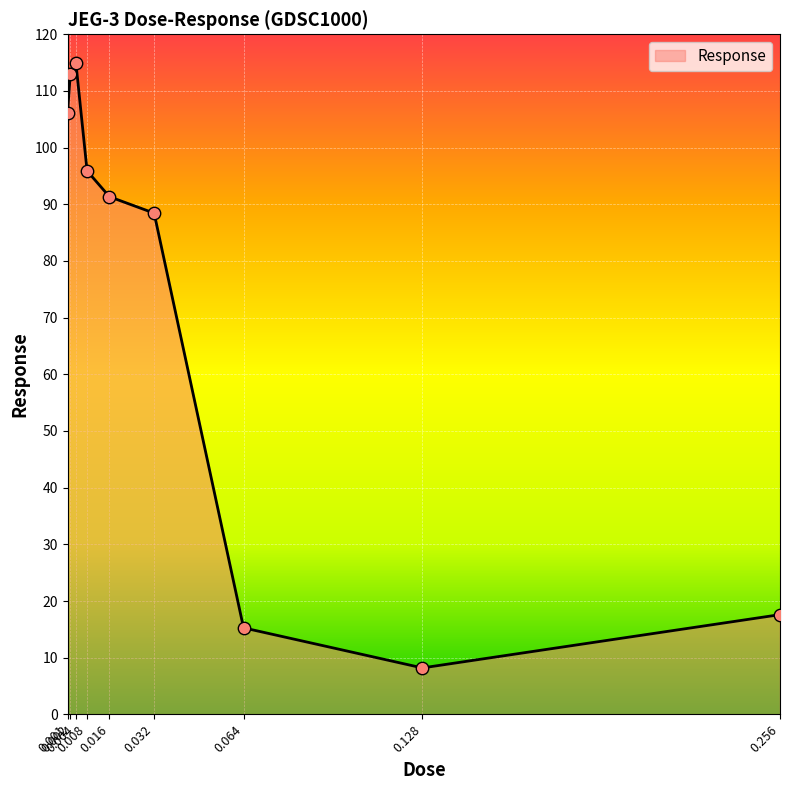

What is the ratio of the value at 0.002 to the value at 0.016?

1.2